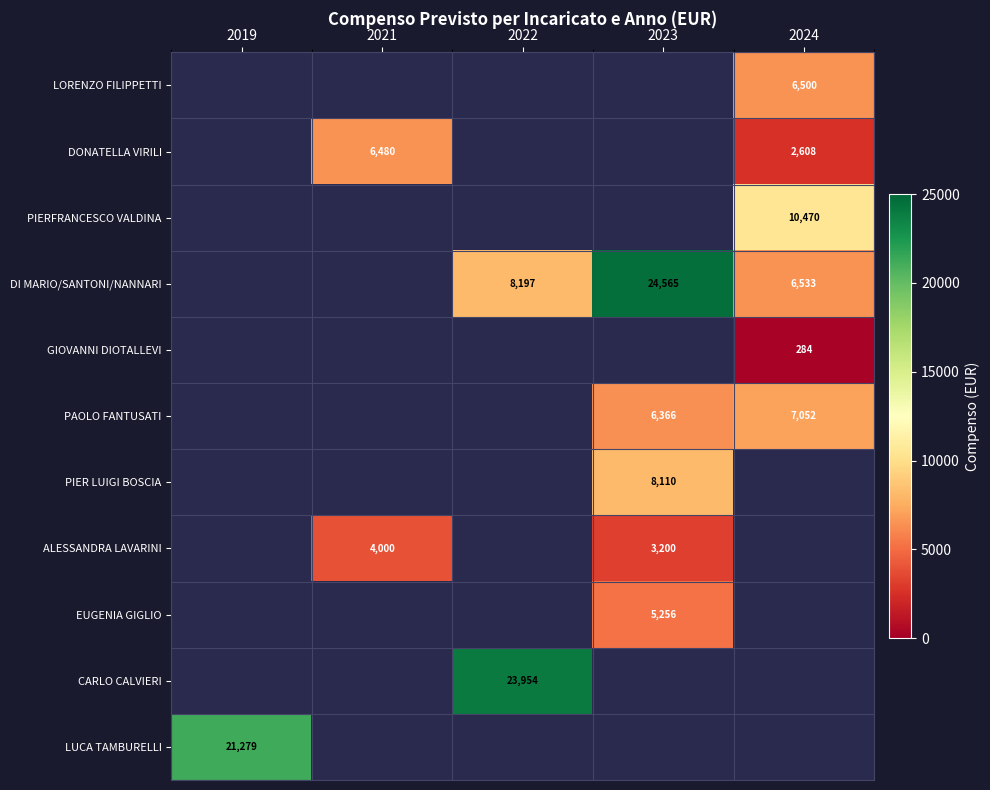

Is it true that DI MARIO/SANTONI/NANNARI equals 11368 at 2024?

False